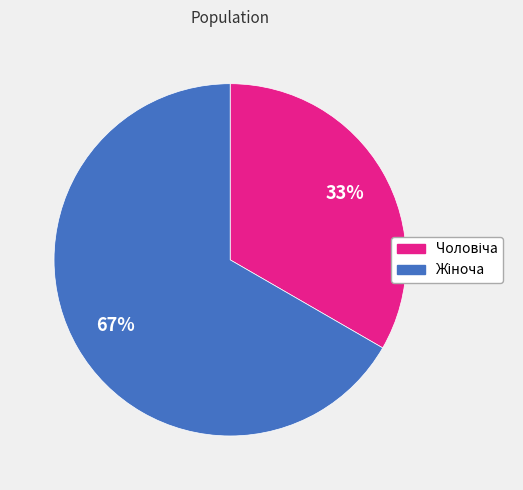

Is there any slice that represents more than half of the pie?

Yes